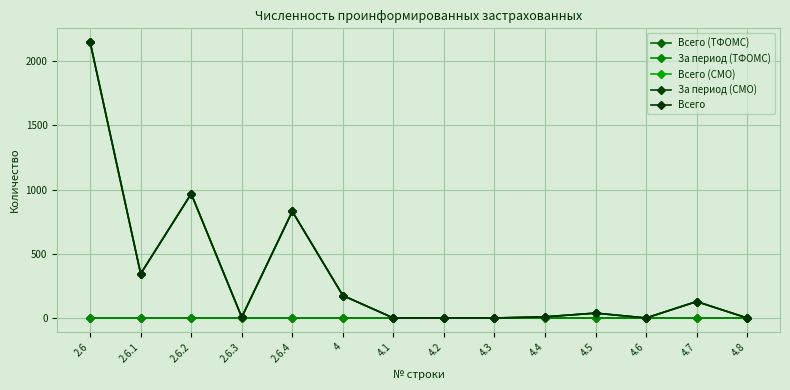

Does the chart have visible grid lines?

Yes